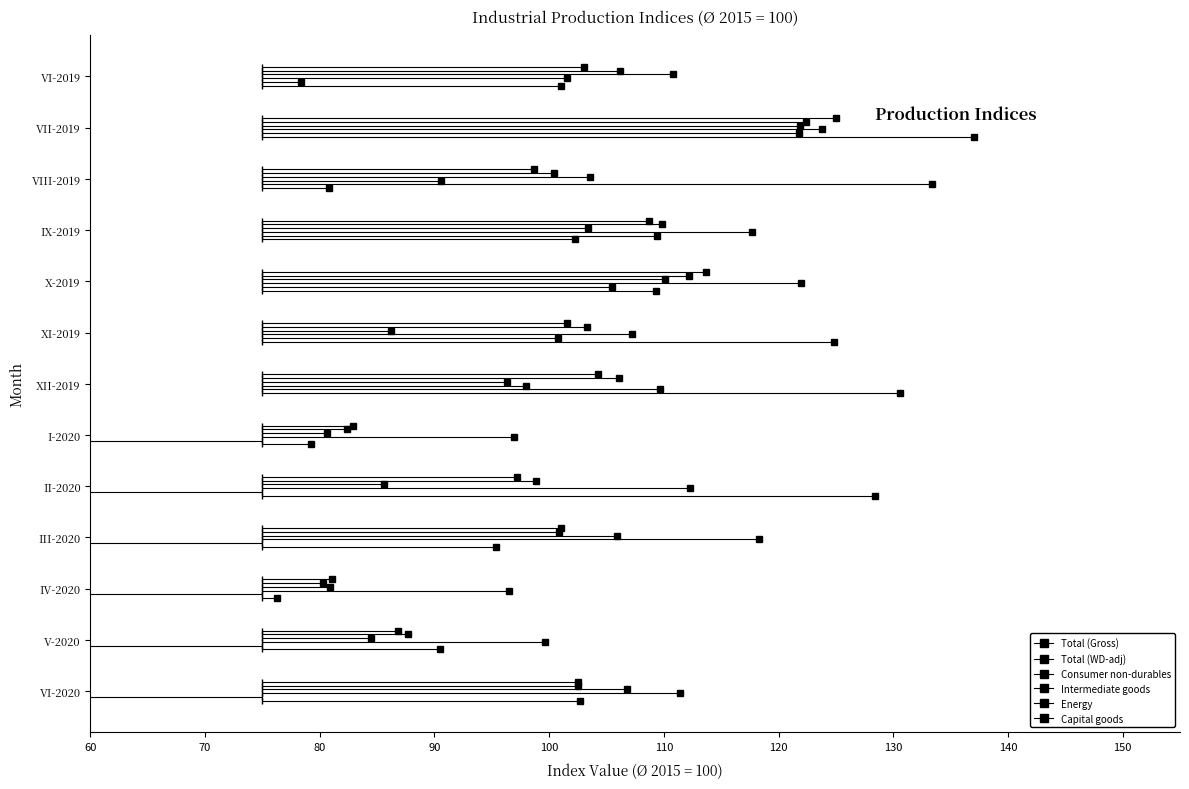

How many interior local valleys does the Consumer non-durables series have?

4